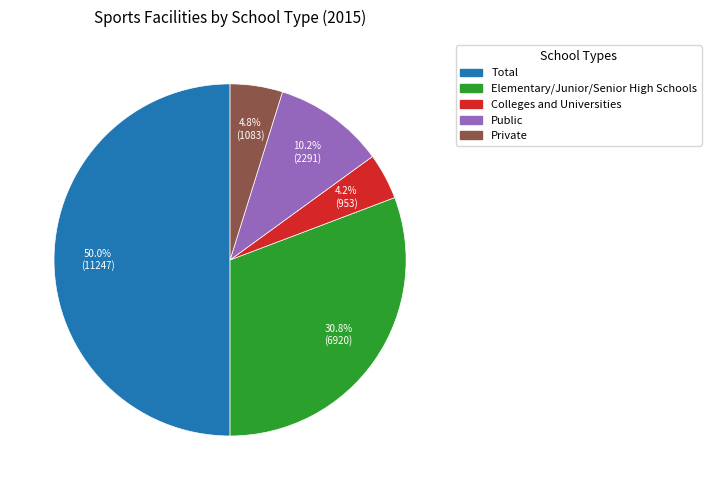

The Public slice represents 10% of the pie. True or false?

True